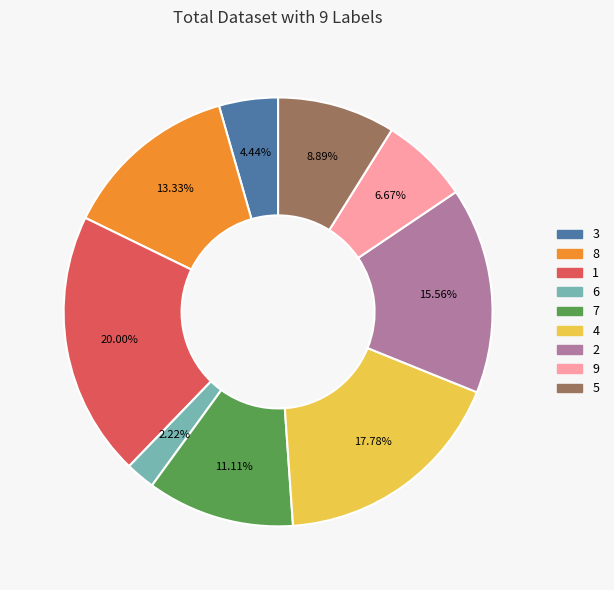

How much of the chart is everything except 2?

84.4%